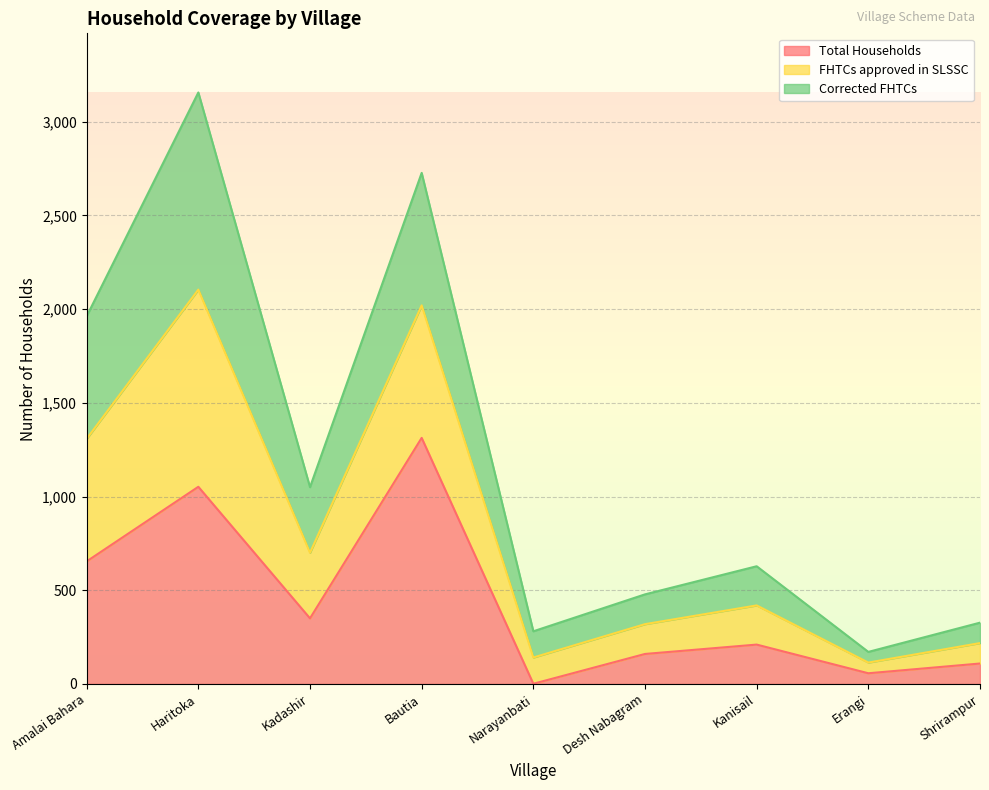

At which category does FHTCs approved in SLSSC reach its first local valley?

Kadashir